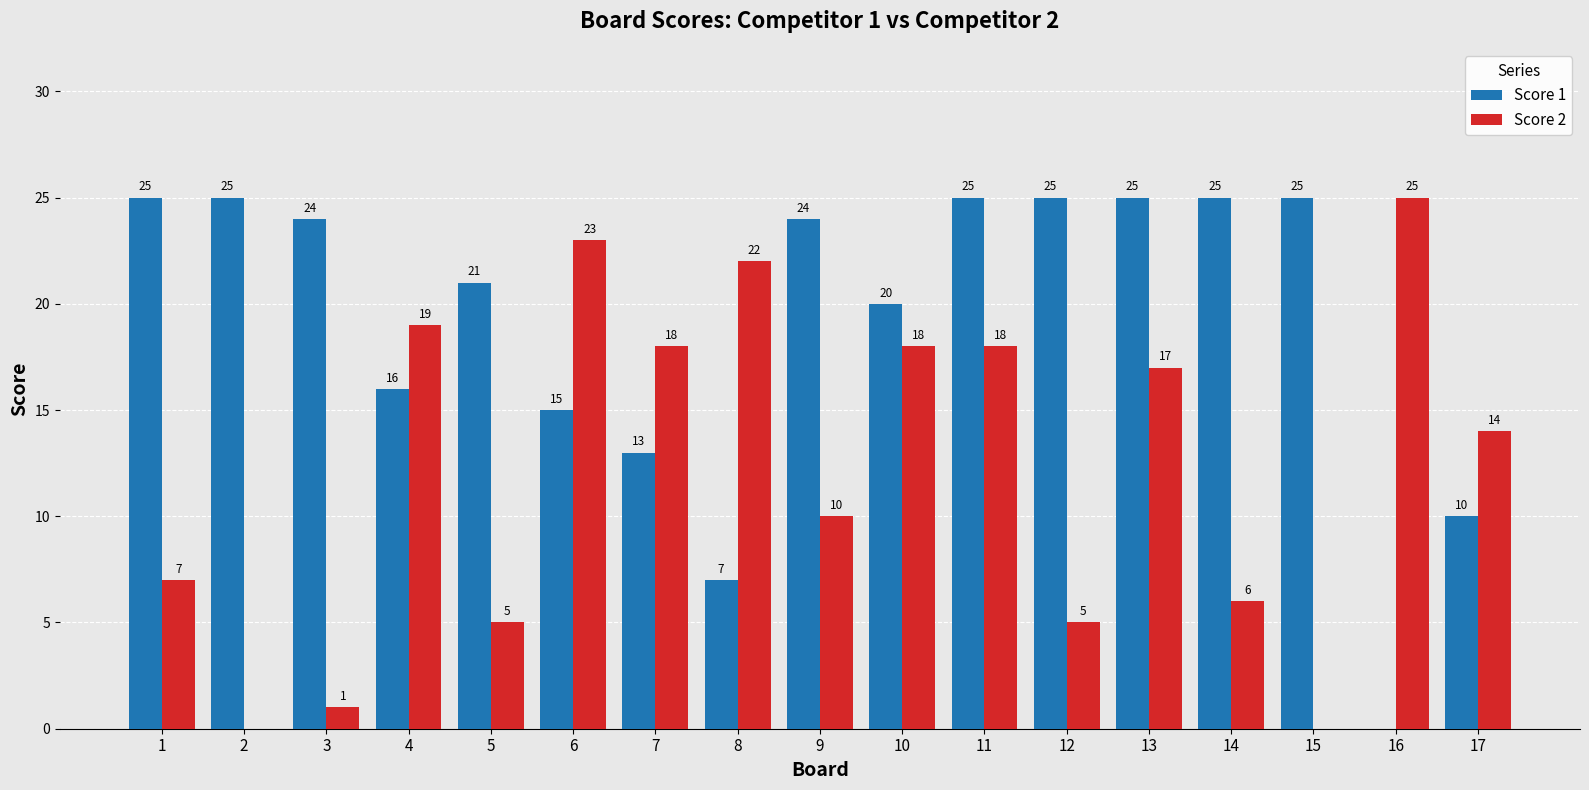

True or false: Score 2 has a value of 0 at 2.

True